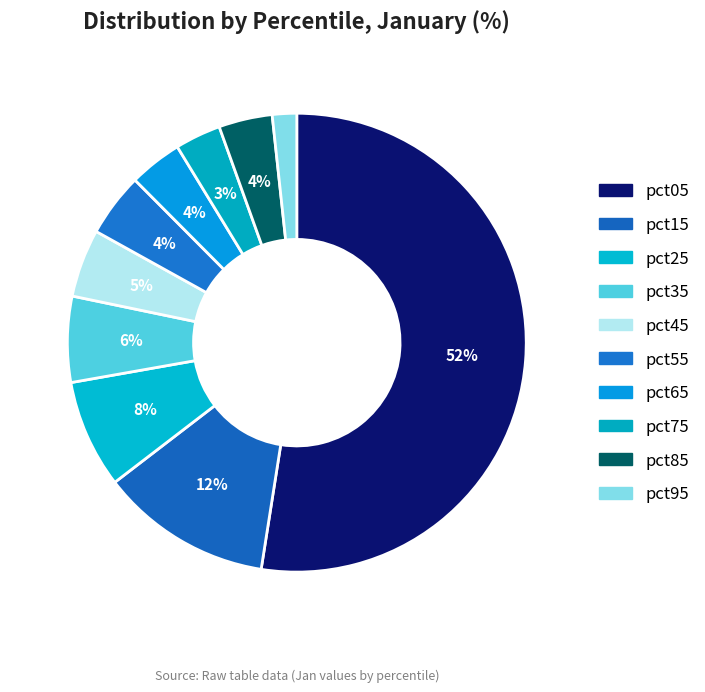

Is pct05 the majority of the pie?

Yes